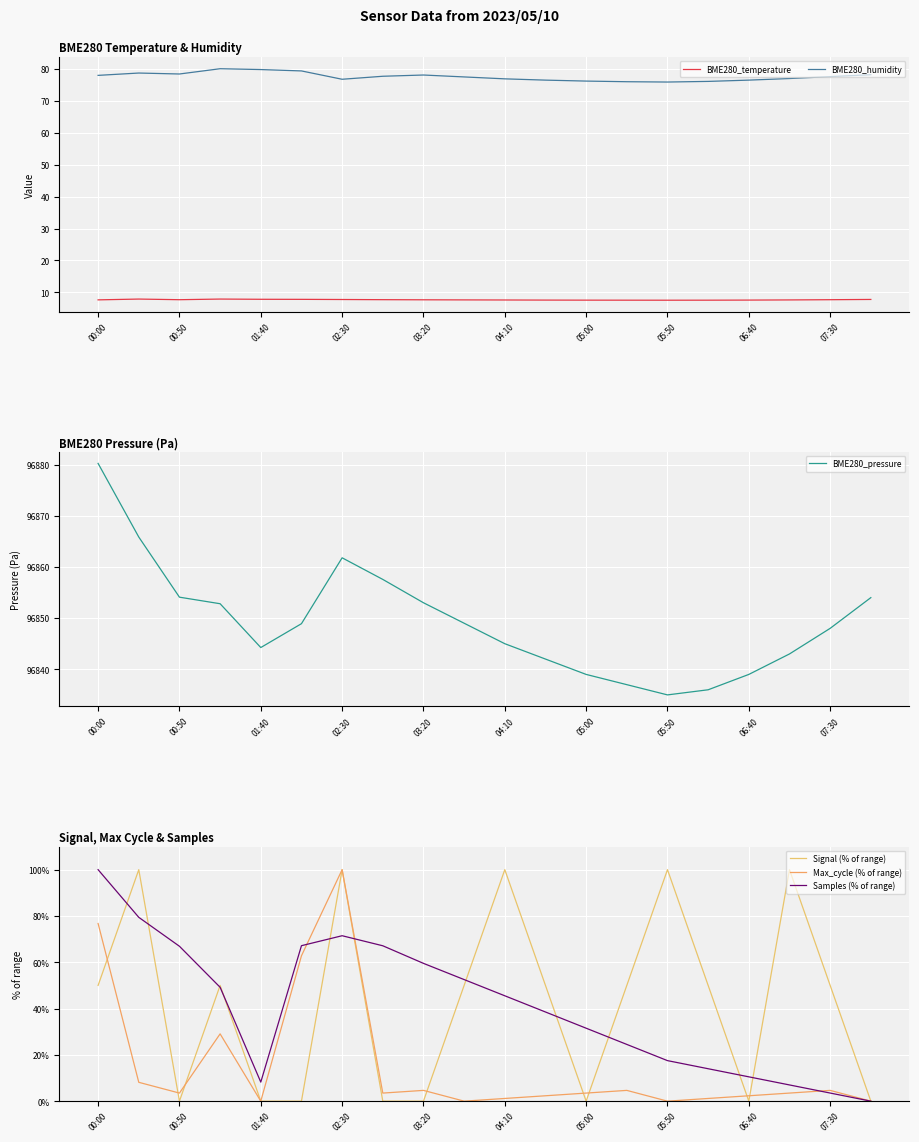

True or false: BME280_humidity and BME280_temperature cross at least once.

False